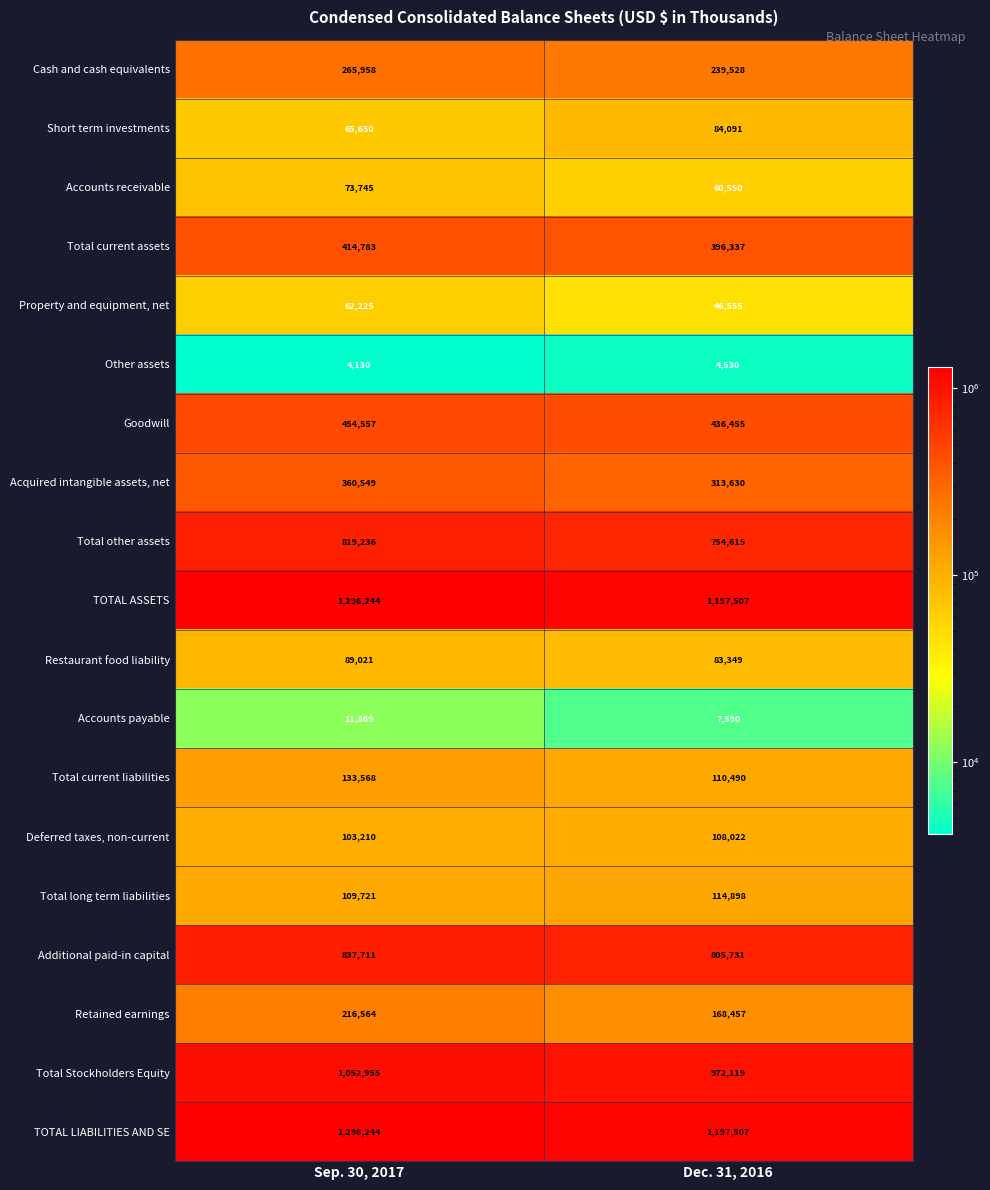

What is the total value across all series at Sep. 30, 2017?

7667940